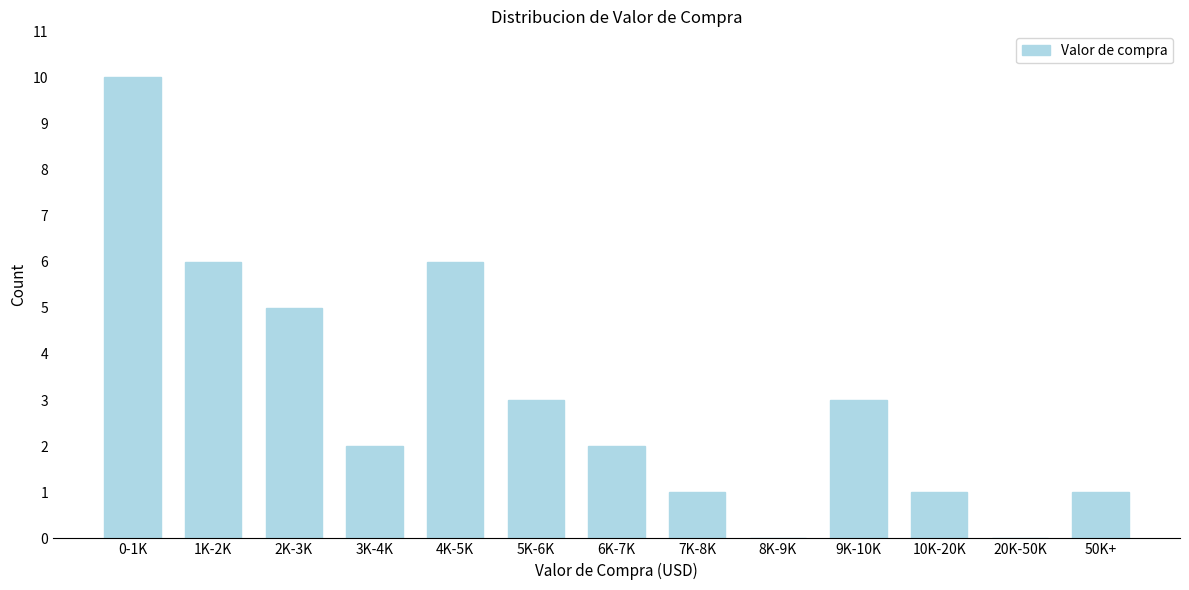

Reading left to right, what are all the values shown in this chart?

0-1K=10	1K-2K=6	2K-3K=5	3K-4K=2	4K-5K=6	5K-6K=3	6K-7K=2	7K-8K=1	8K-9K=0	9K-10K=3	10K-20K=1	20K-50K=0	50K+=1